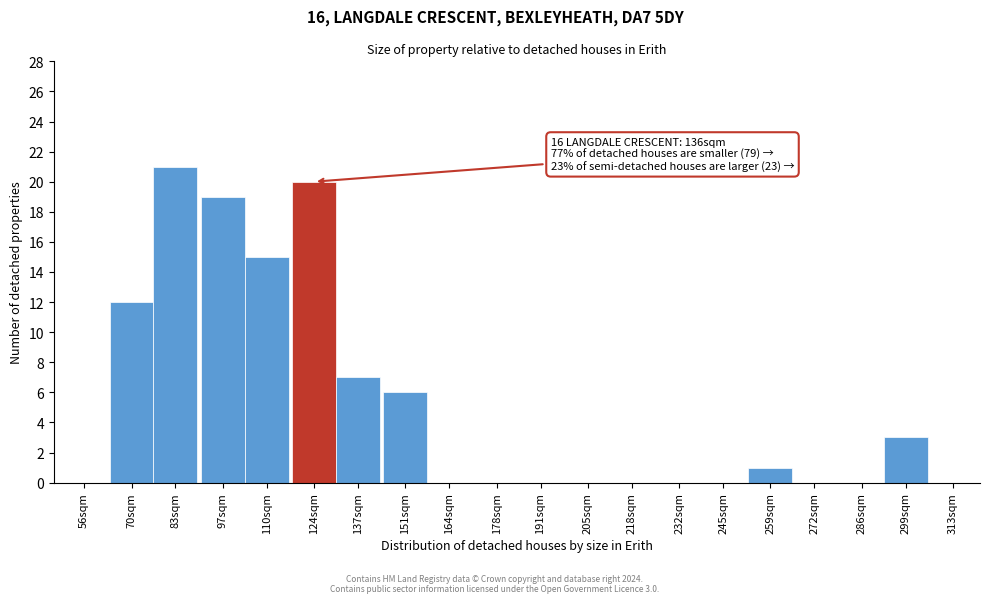

Reading left to right, list all the values displayed in this chart.

56sqm=0	70sqm=12	83sqm=21	97sqm=19	110sqm=15	124sqm=20	137sqm=7	151sqm=6	164sqm=0	178sqm=0	191sqm=0	205sqm=0	218sqm=0	232sqm=0	245sqm=0	259sqm=1	272sqm=0	286sqm=0	299sqm=3	313sqm=0